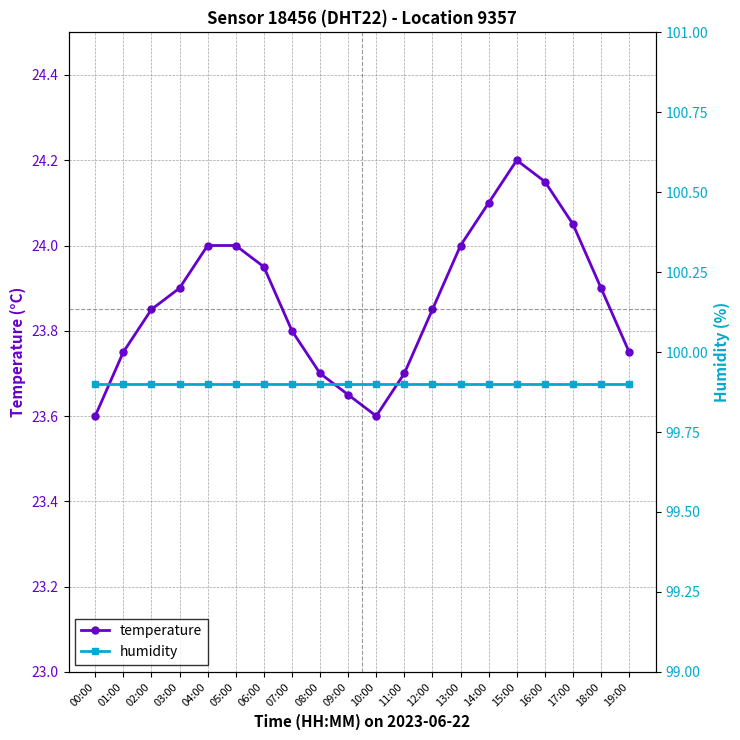

At which category is the sum across all series the highest?

15:00